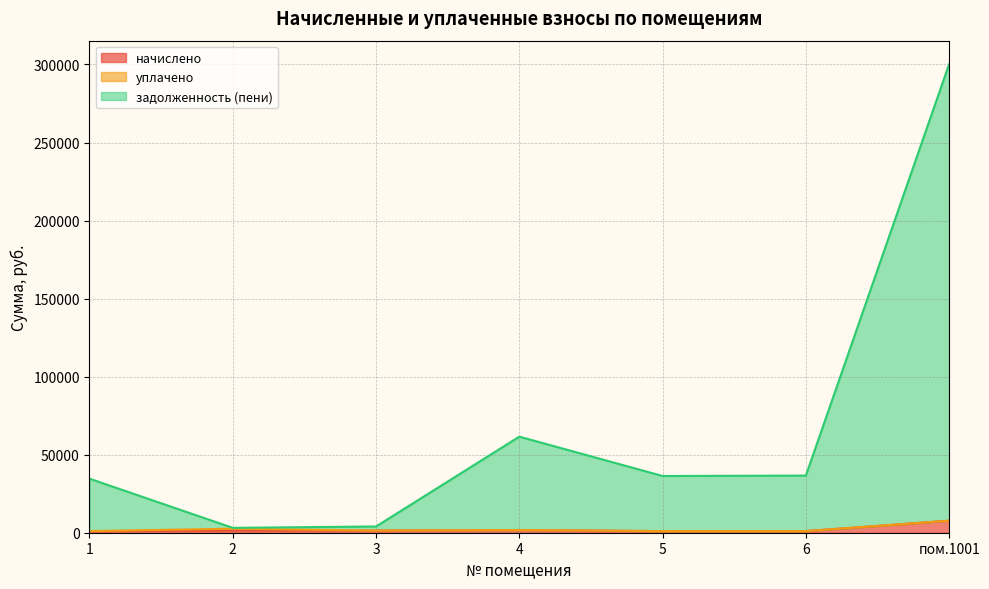

True or false: начислено and задолженность (пени) cross at least once.

False